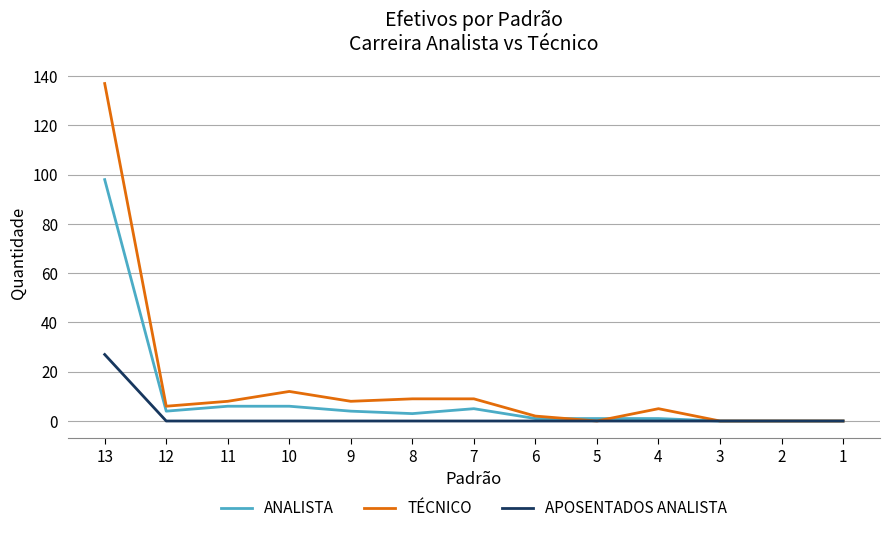

Which series has the widest spread of values?

TÉCNICO